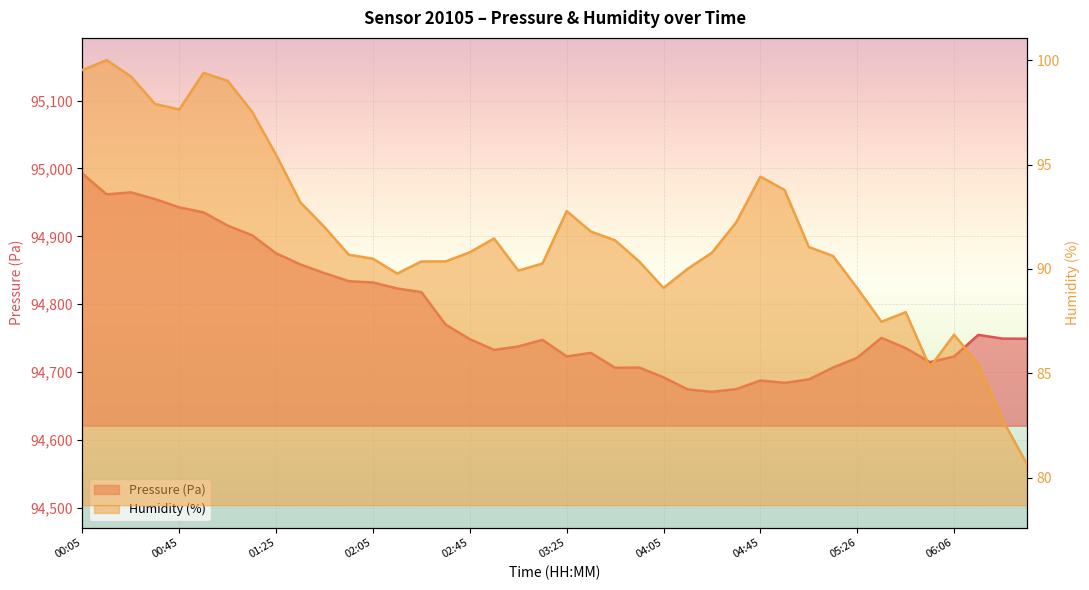

At which category does humidity reach its first local valley?

00:45